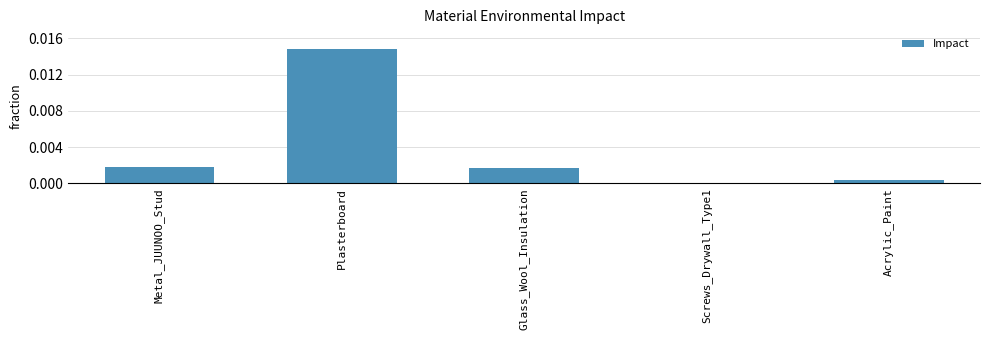

Is it true that the value at Glass_Wool_Insulation is 0.0?

True